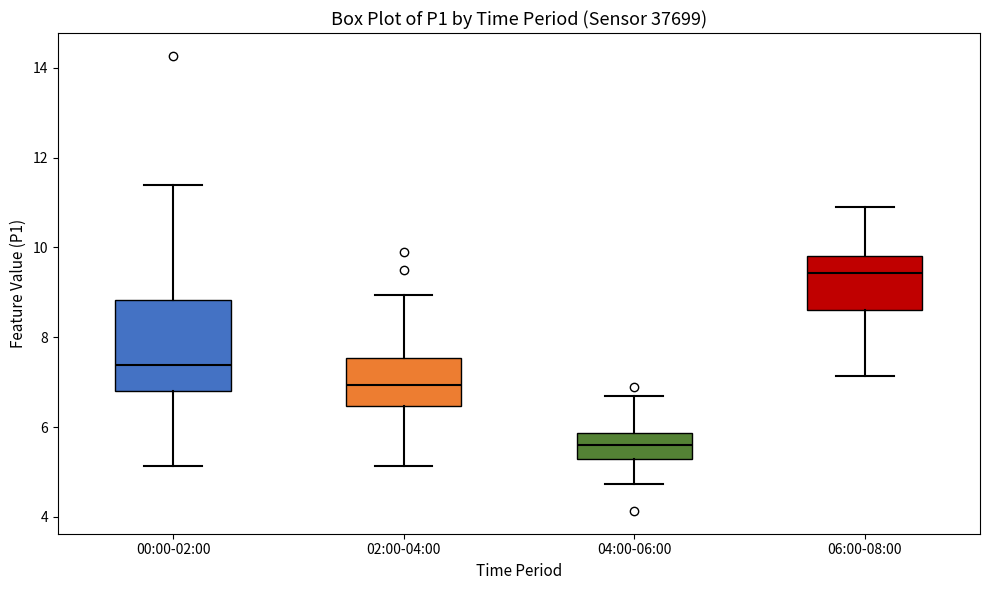

Which box's median line is the lowest?

04:00-06:00